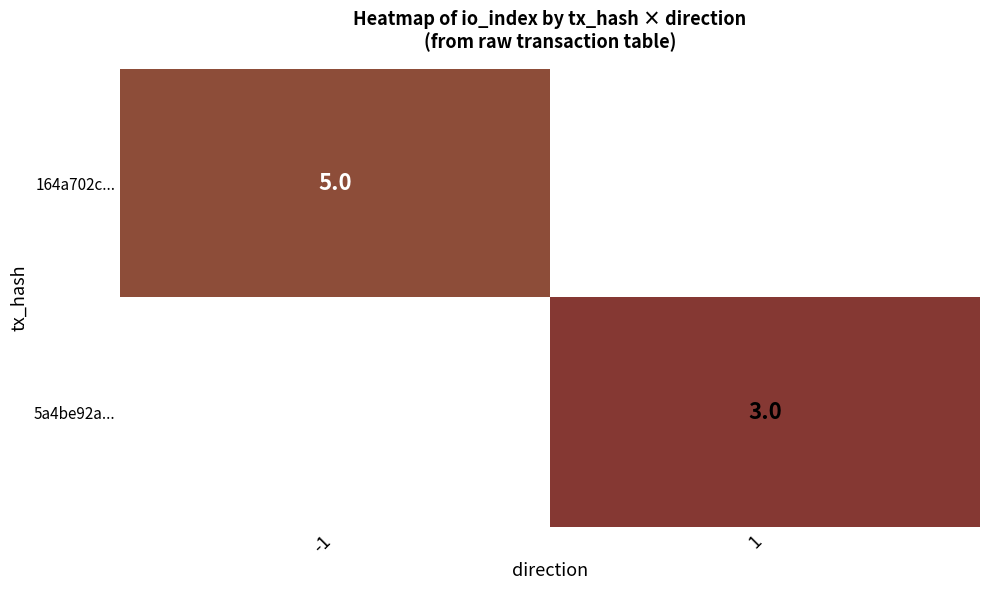

Is it true that 5a4be92a... equals 3 at 1?

True